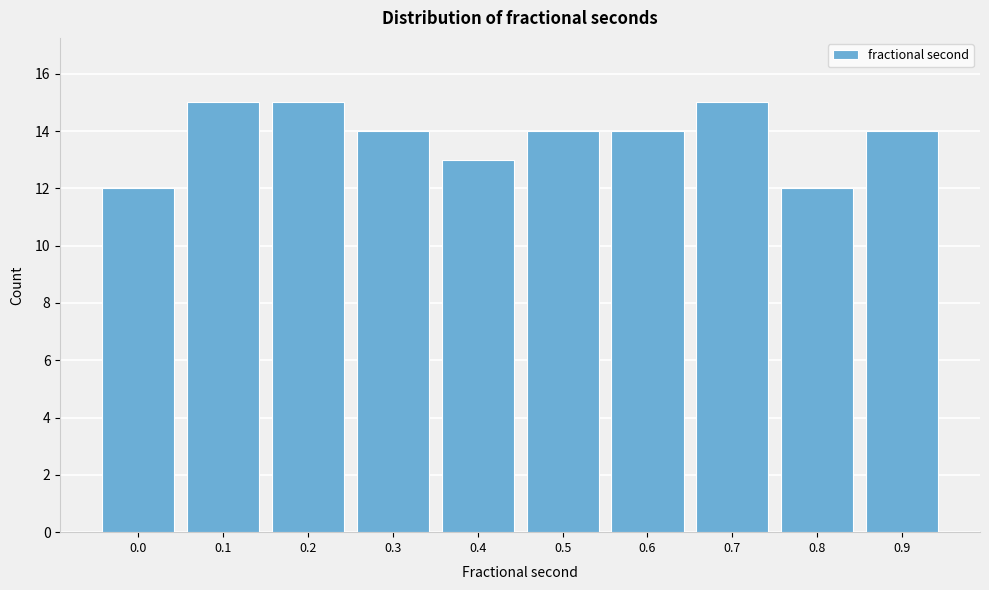

Reading right to left, list all the values displayed in this chart.

0.9=14	0.8=12	0.7=15	0.6=14	0.5=14	0.4=13	0.3=14	0.2=15	0.1=15	0.0=12